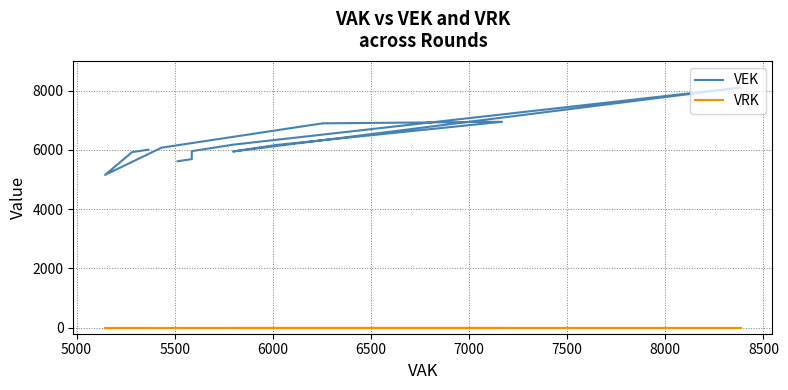

Rank the series by their average value, from highest to lowest.

VEK, VRK